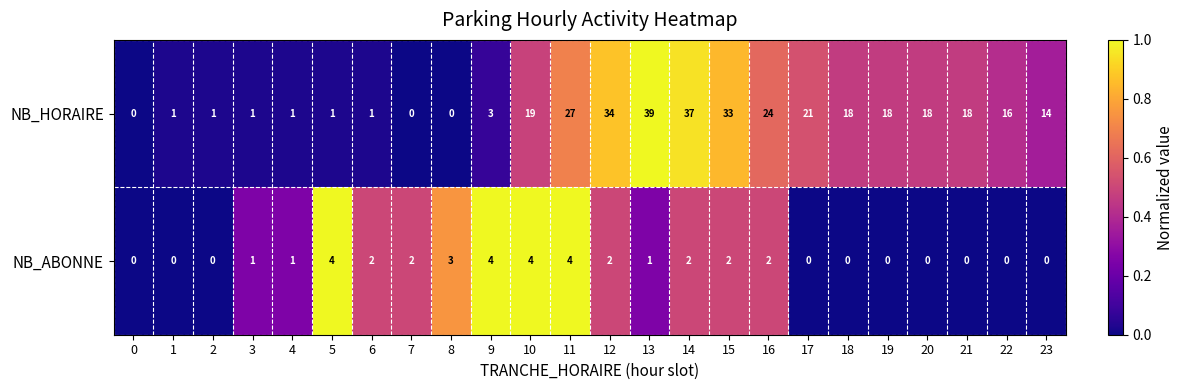

Which series has the largest total across all categories?

NB_HORAIRE